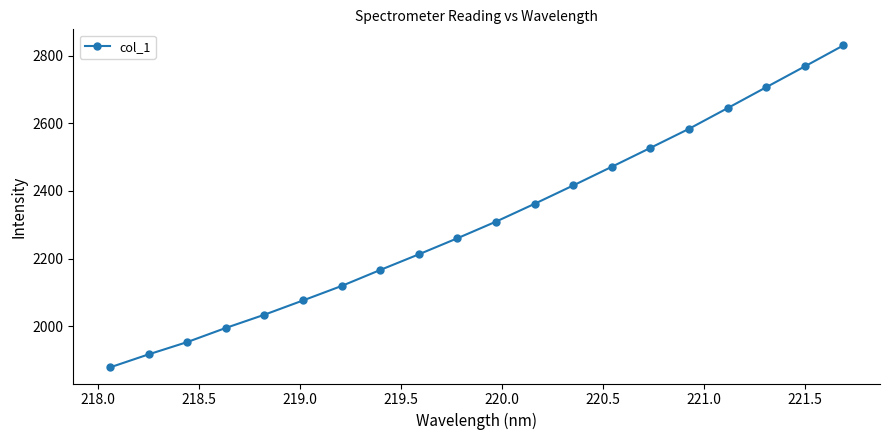

What is the smallest value displayed?

1878.3